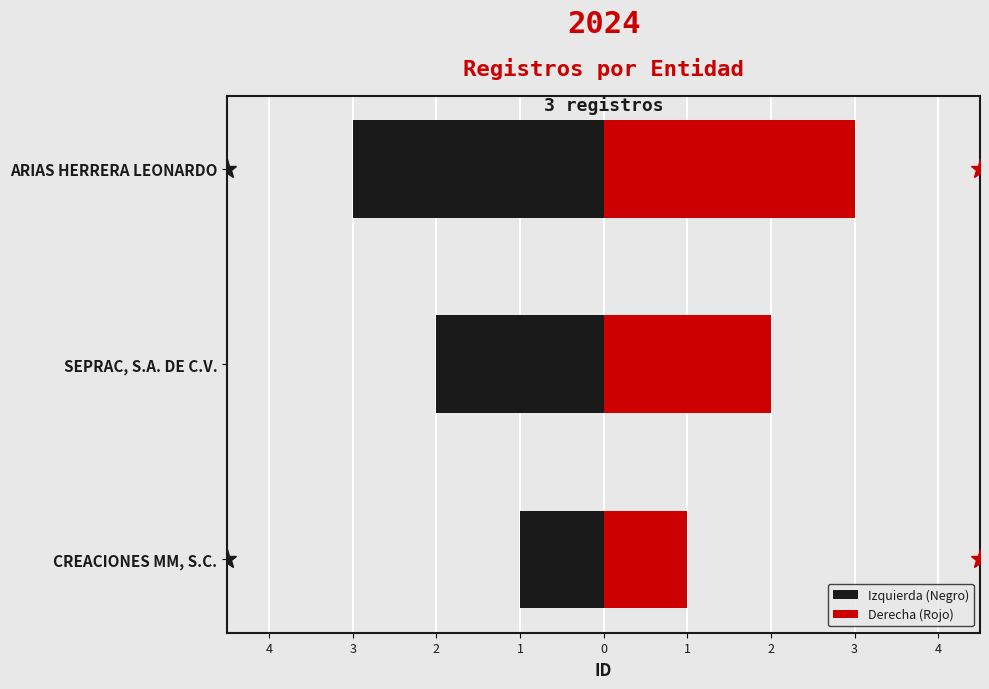

What is the maximum value shown in the chart?

3